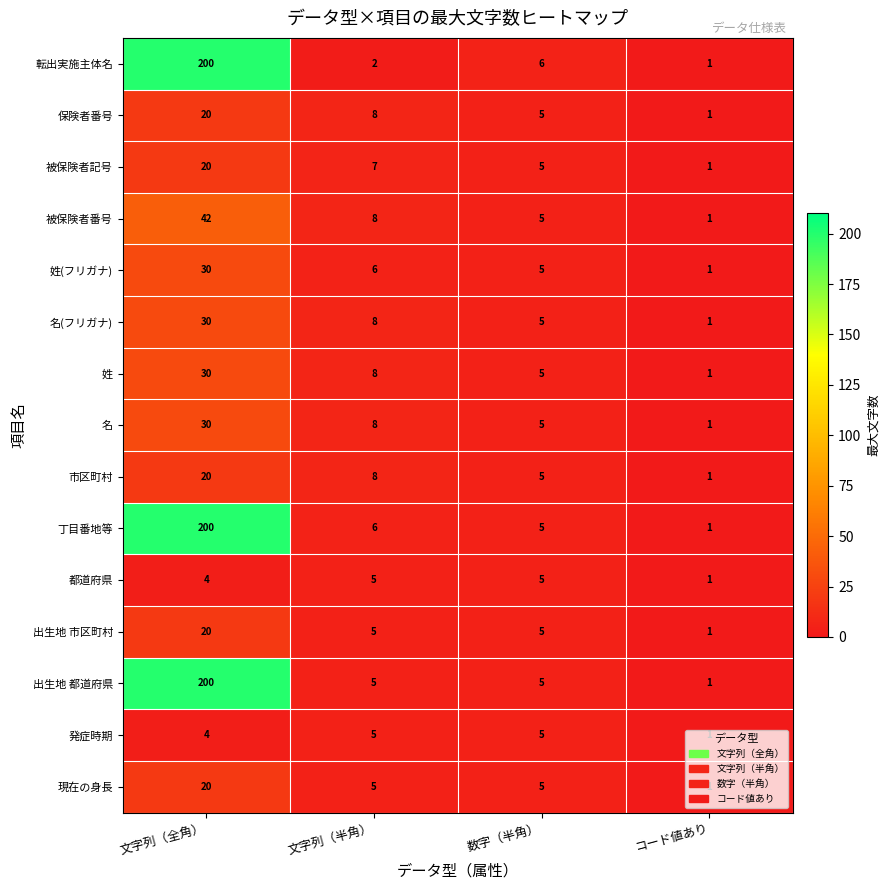

What is the total value across all series at コード値あり?

15